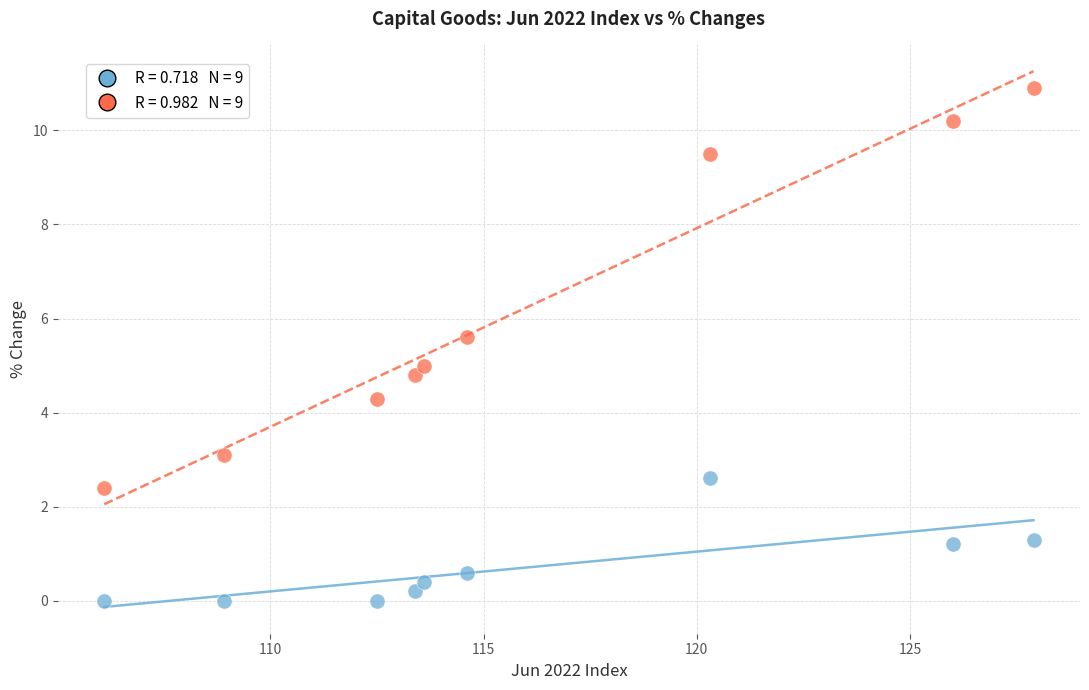

Across all data points, what is the range of Y values (max minus min)?

10.9